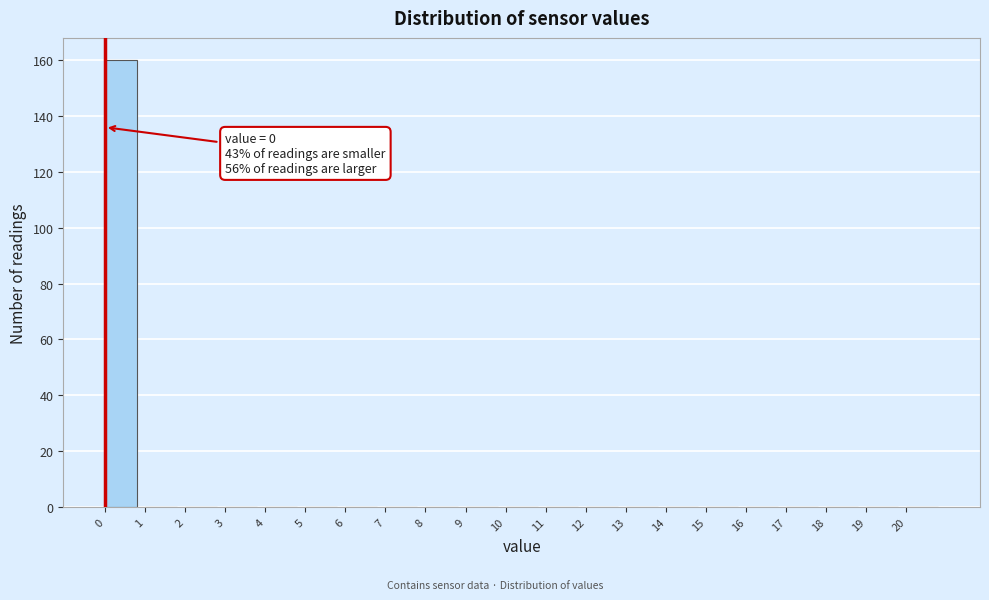

Over which range of the x-axis is the bar tallest?

0 to 1